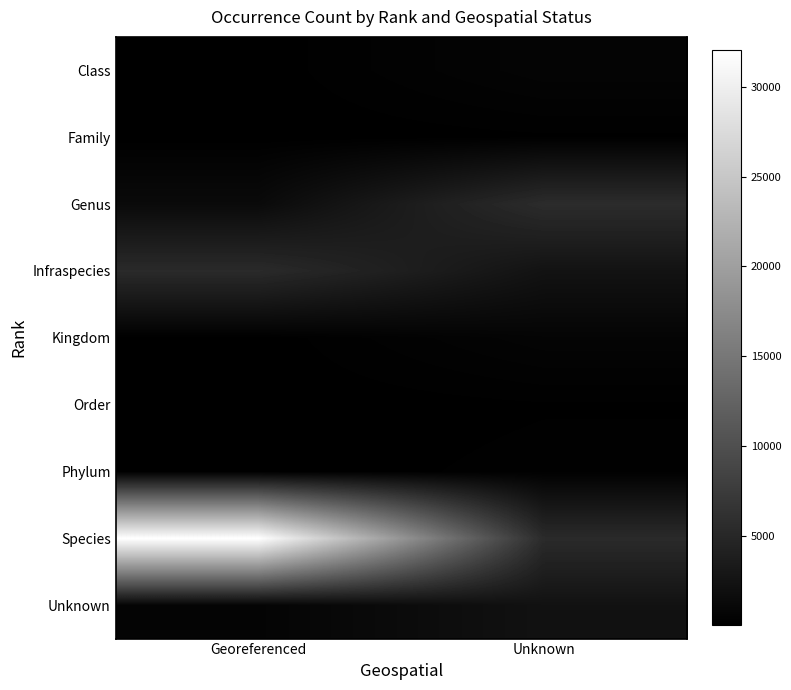

Reading right to left, transcribe all the data shown in this chart.

Class: Unknown=614	Georeferenced=56
Family: Unknown=125	Georeferenced=27
Genus: Unknown=5563	Georeferenced=1310
Infraspecies: Unknown=2373	Georeferenced=5344
Kingdom: Unknown=621	Georeferenced=56
Order: Unknown=135	Georeferenced=29
Phylum: Unknown=212	Georeferenced=45
Species: Unknown=5403	Georeferenced=32045
Unknown: Unknown=2252	Georeferenced=603